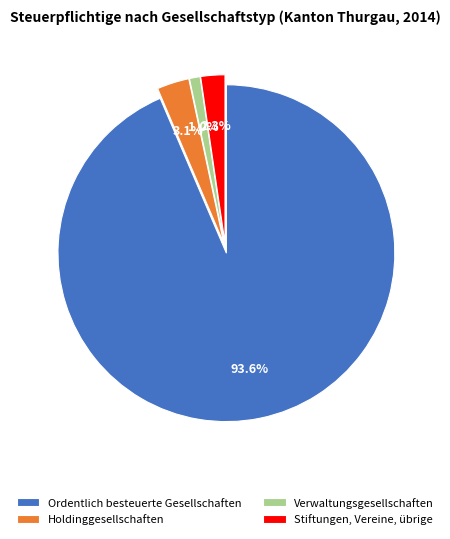

What is the largest slice in the pie chart?

Ordentlich besteuerte Gesellschaften